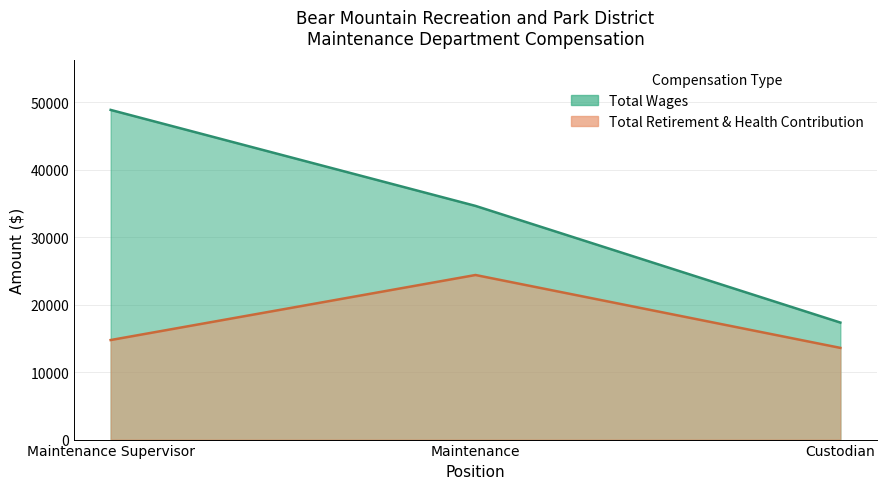

List the labels in order of Total Wages value, largest first.

Maintenance Supervisor, Maintenance, Custodian